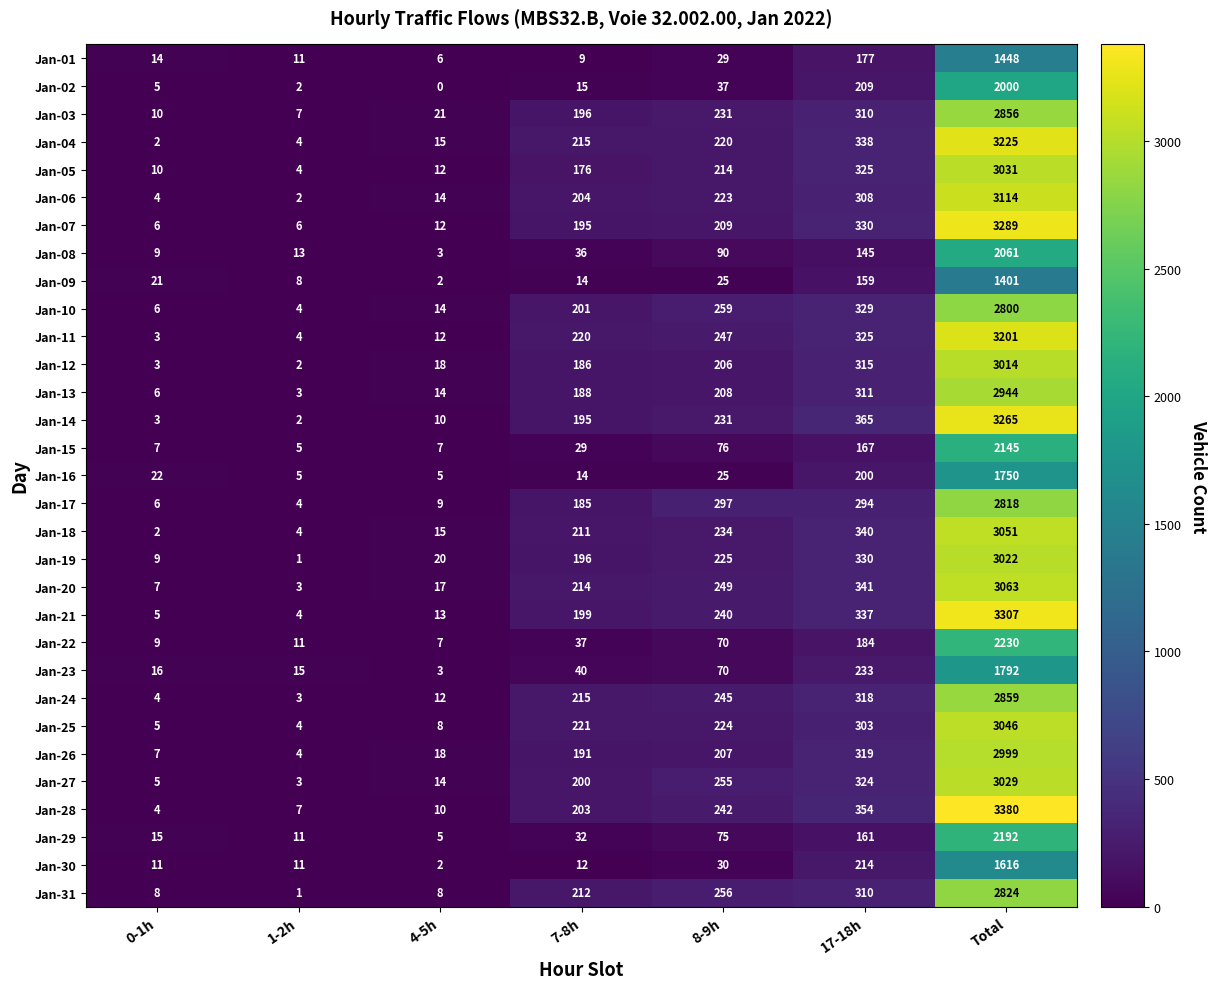

What is the sum of all Jan-03 values?

3631